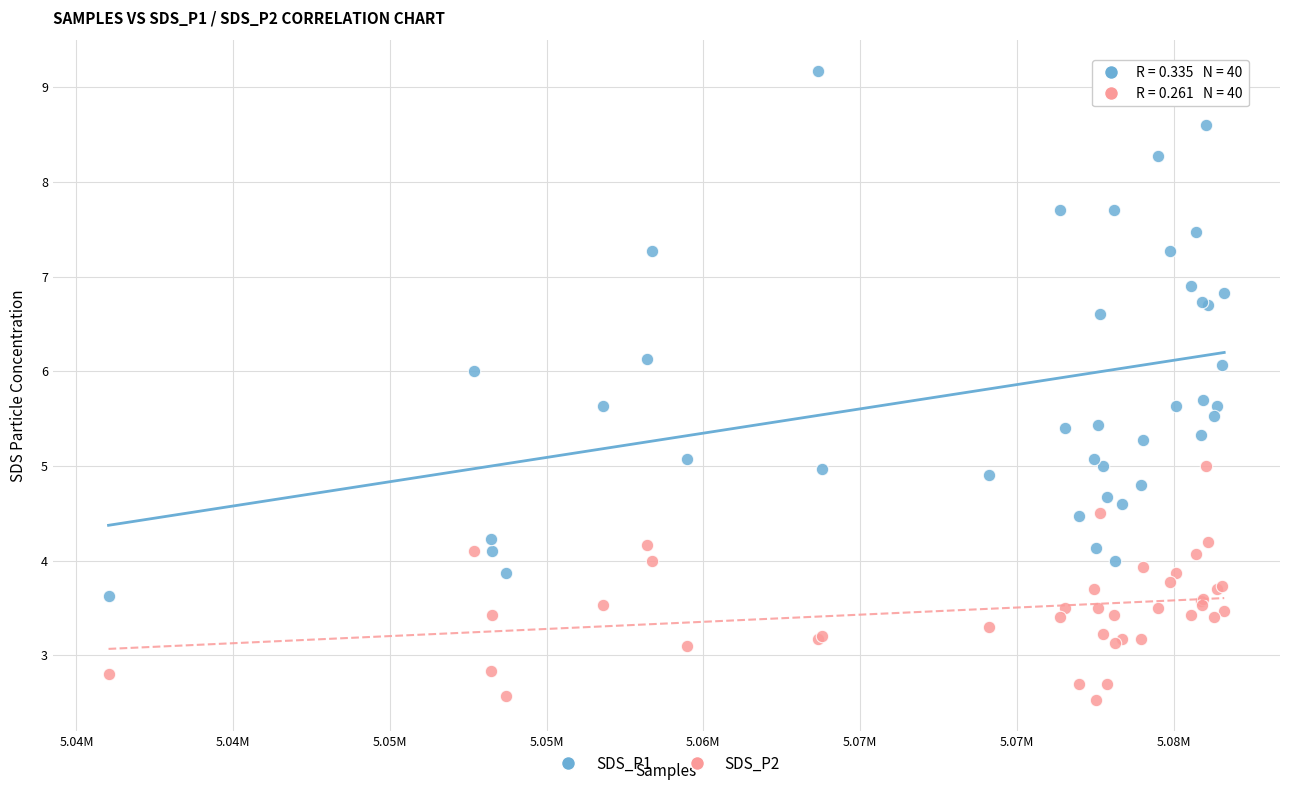

Which series contains the lowest Y value?

SDS_P2